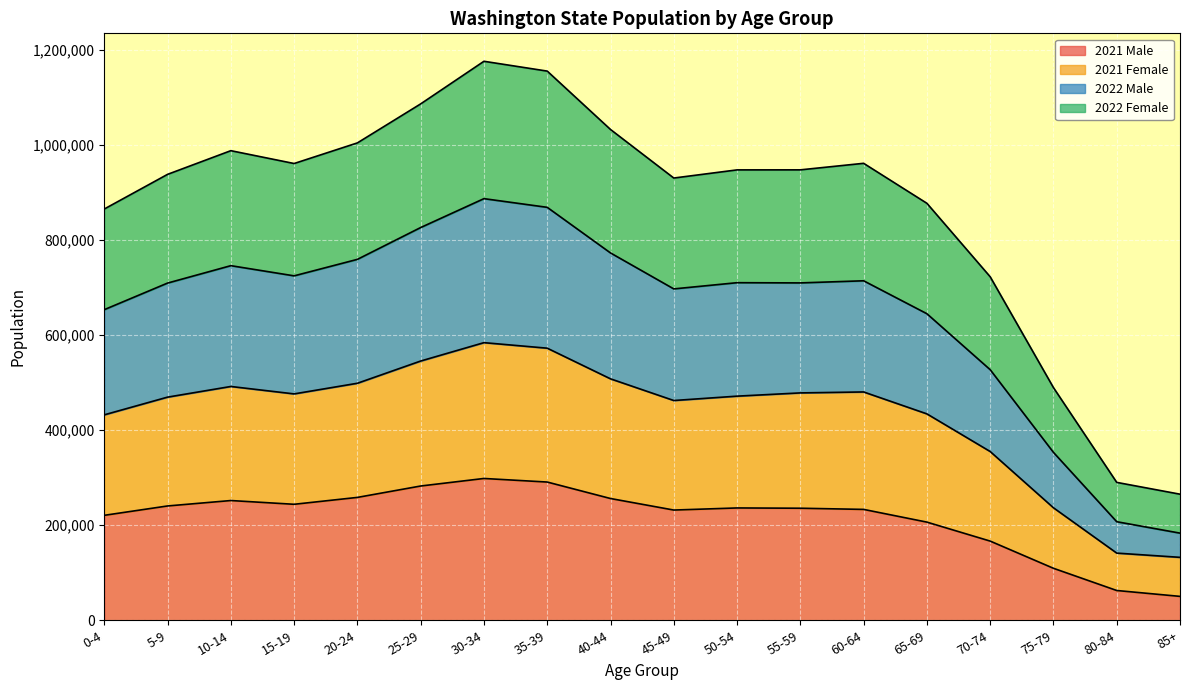

True or false: 2022 Male and 2021 Female intersect in this chart.

False